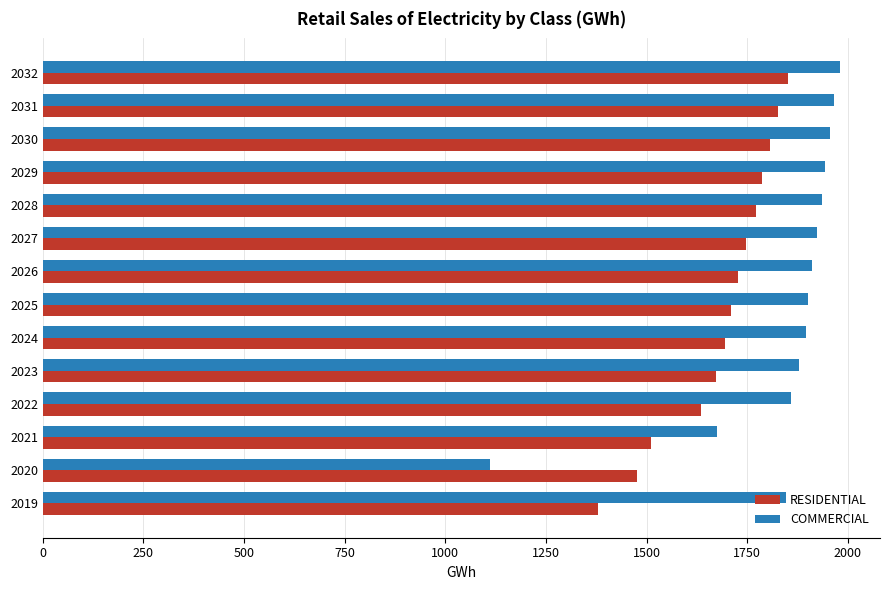

True or false: RESIDENTIAL has a value of 2432.1 at 2025.

False